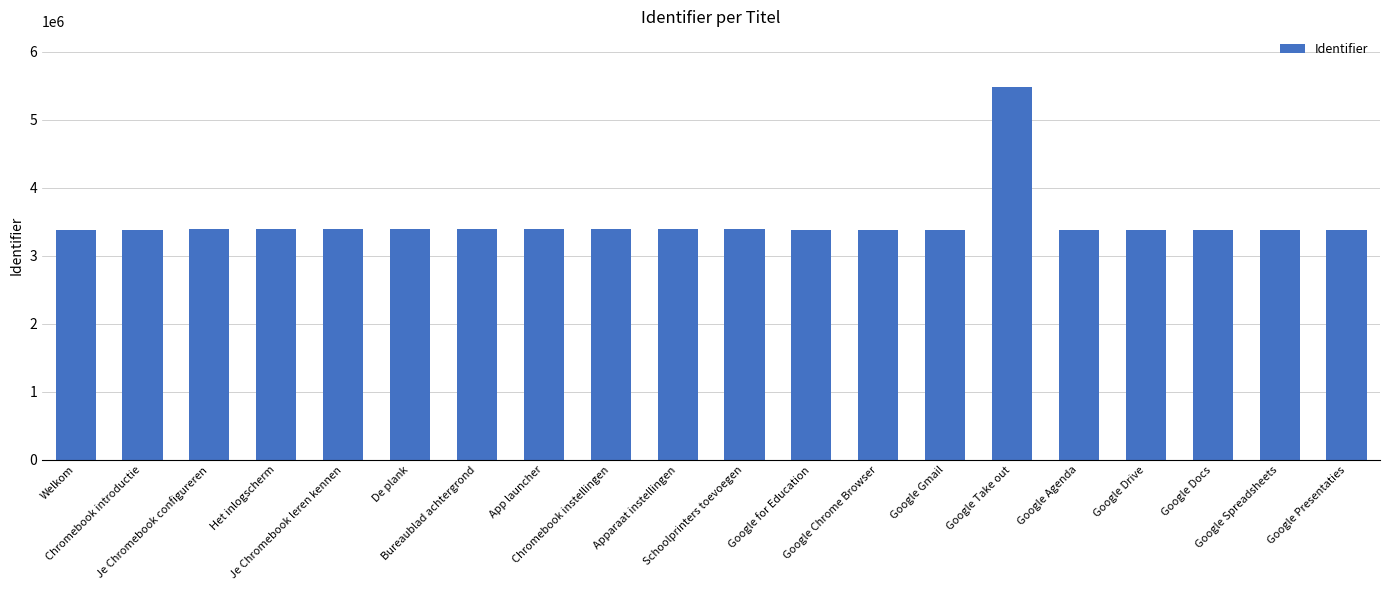

Is it true that the value at Apparaat instellingen is 3396495?

True